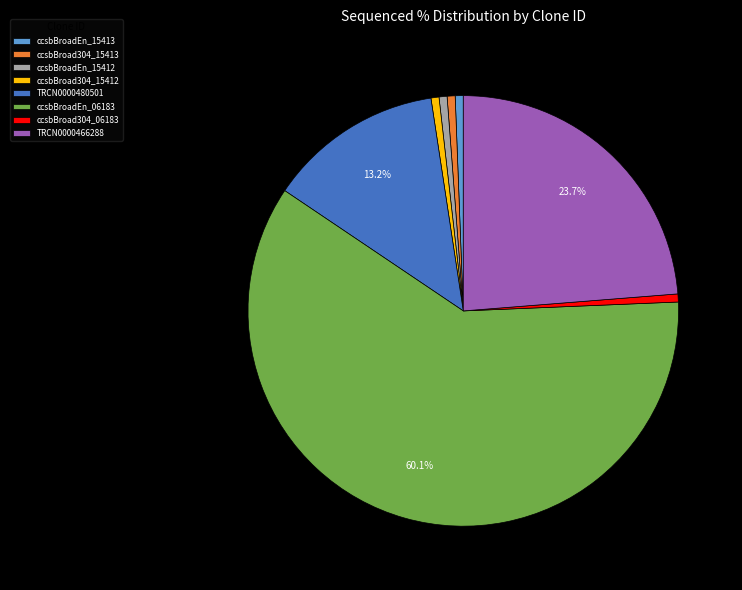

To the nearest percent, what is the average slice percentage?

12%